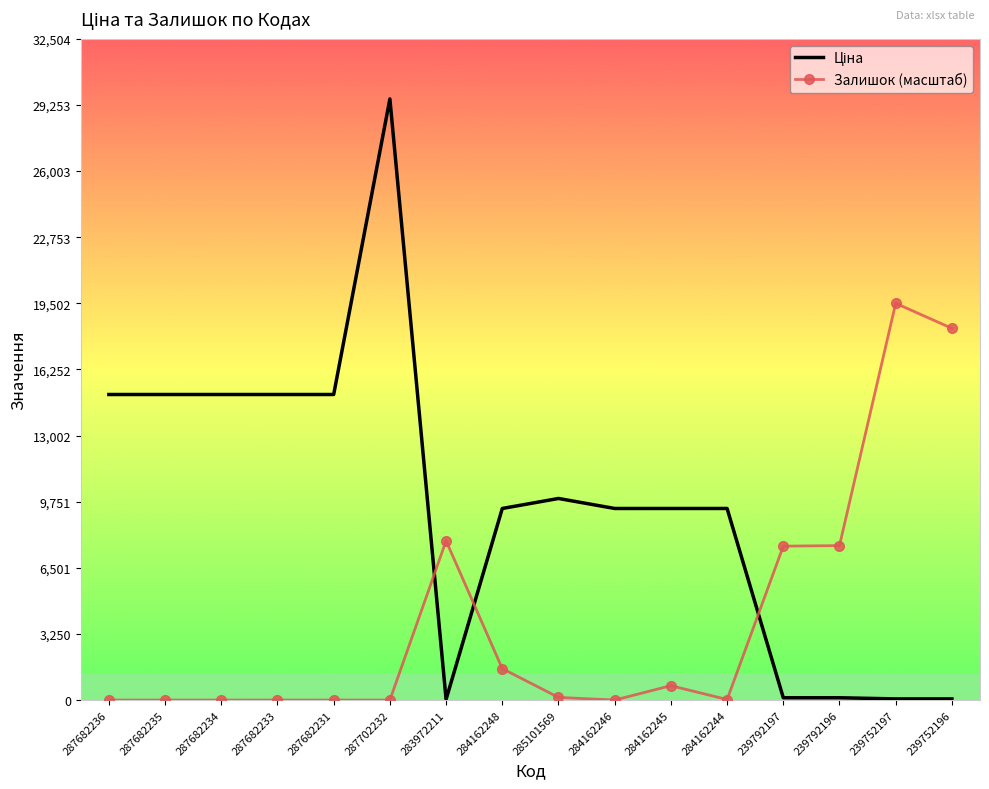

What is the difference between the highest and lowest values at 287682231?

15019.2